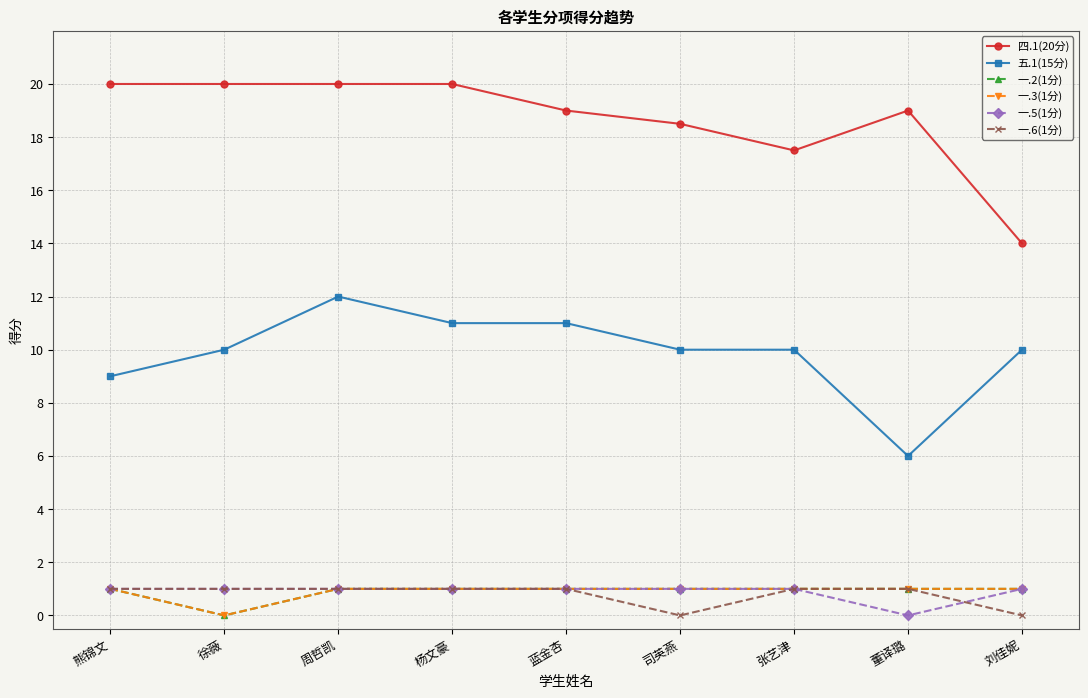

True or false: 四.1(20分) and 一.3(1分) intersect in this chart.

False